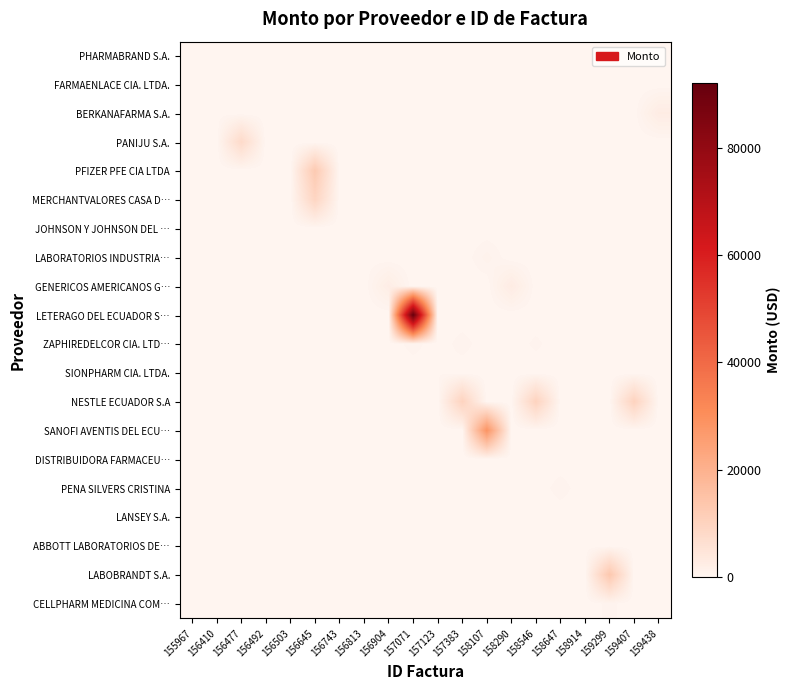

Which series has the largest range (max minus min)?

LETERAGO DEL ECUADOR S…